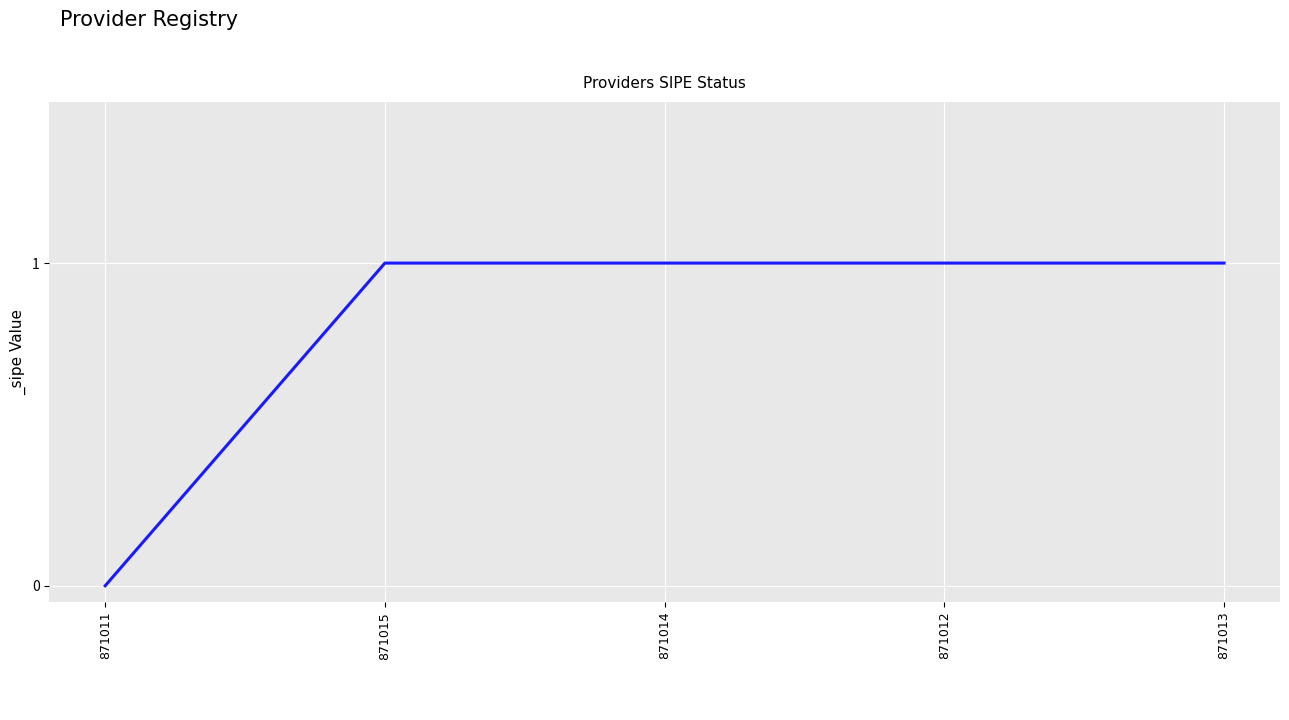

Which label corresponds to the smallest value in the chart?

871011